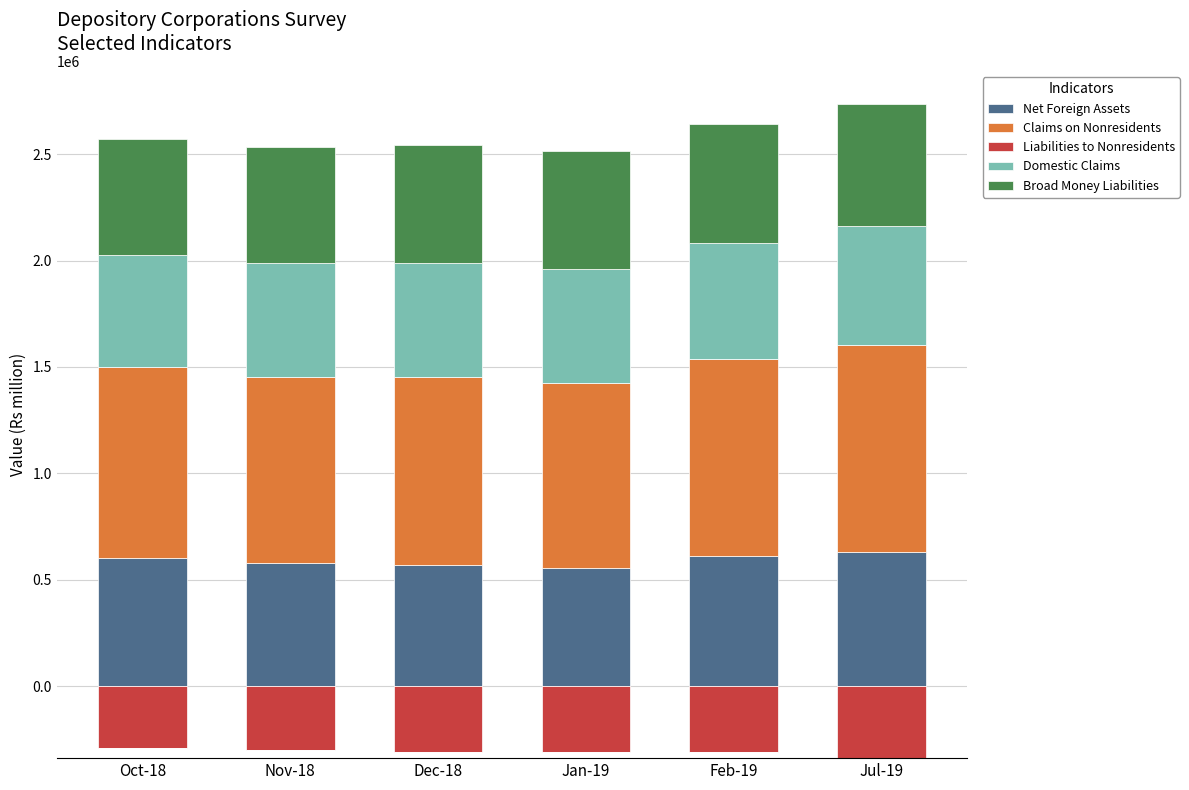

What is the value of the Domestic Claims bar at the 3rd from the left?

535595.3